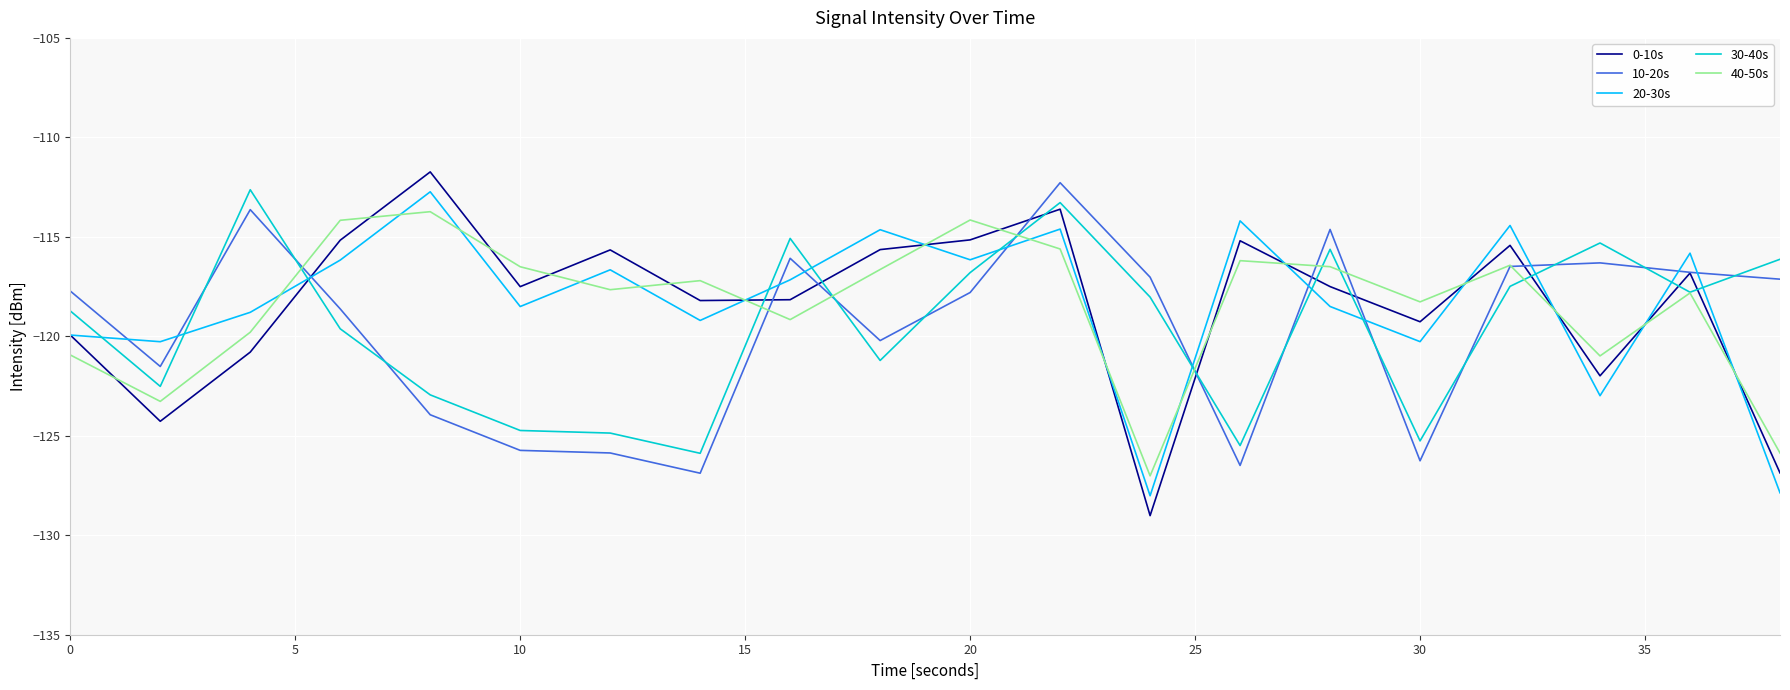

What is the smallest value displayed?

-129.0